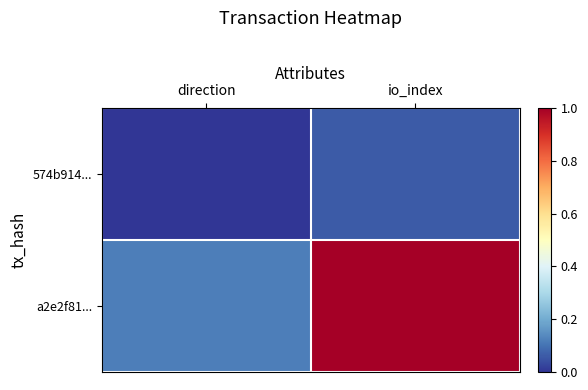

Reading left to right, transcribe all the data shown in this chart.

574b914...: direction=0.0	io_index=0.1
a2e2f81...: direction=0.1	io_index=1.0